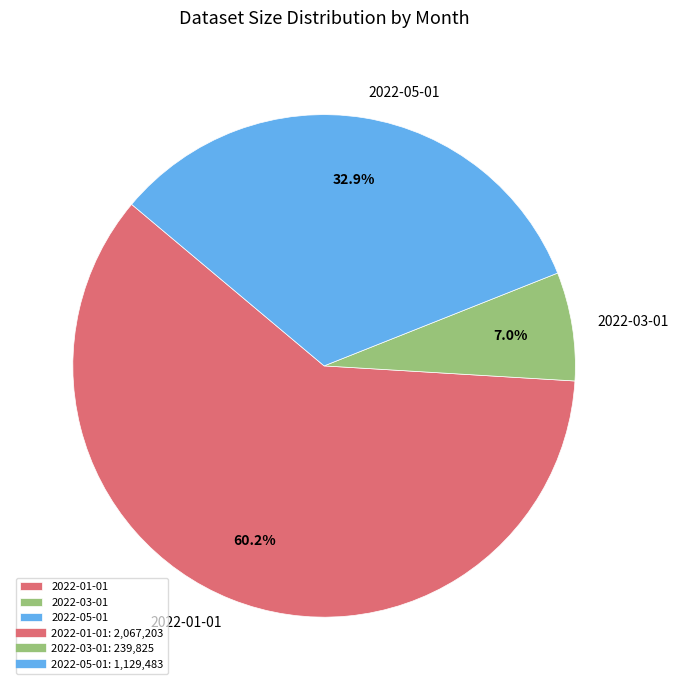

Rank the categories by value from highest to lowest.

2022-01-01, 2022-05-01, 2022-03-01